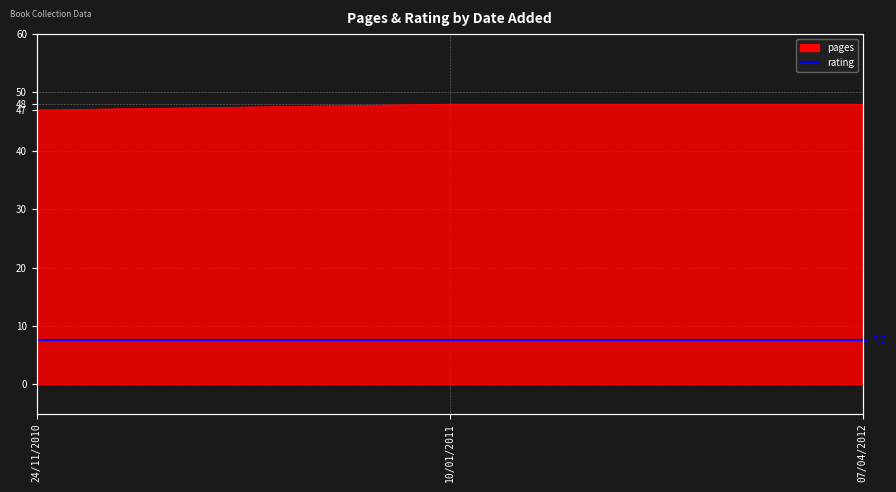

What is the maximum value shown in the chart?

48